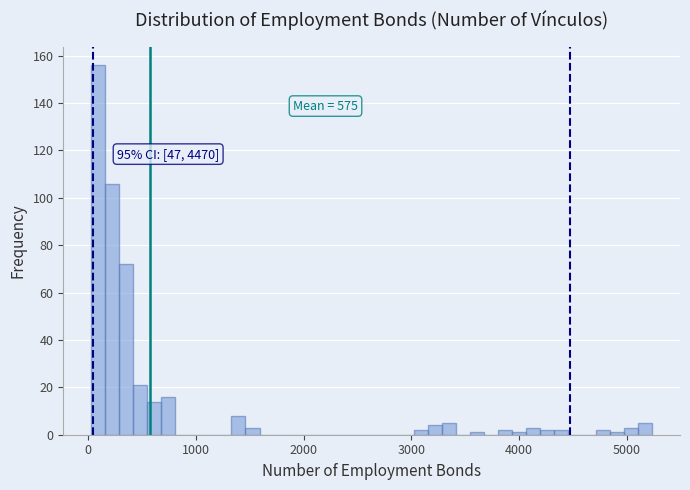

Around what value on the x-axis is the tallest bar? Give the approximate position of its centre, as read against the axis.

100